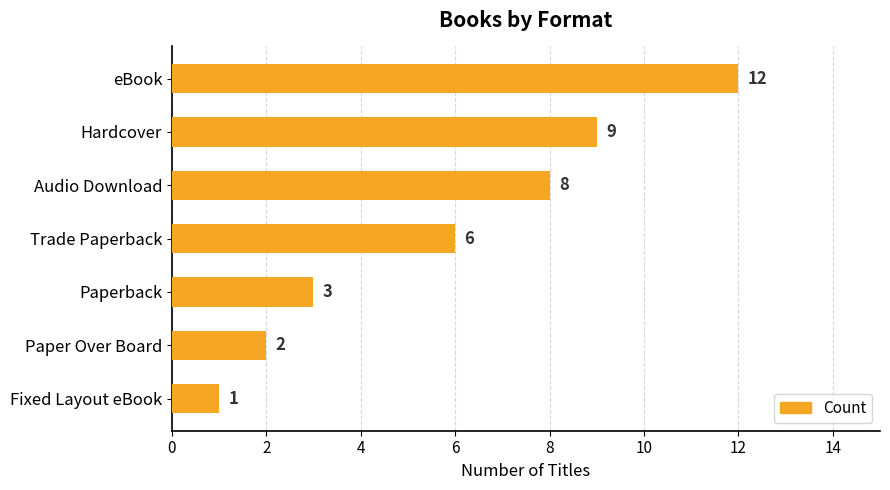

List the labels in order of value, largest first.

eBook, Hardcover, Audio Download, Trade Paperback, Paperback, Paper Over Board, Fixed Layout eBook